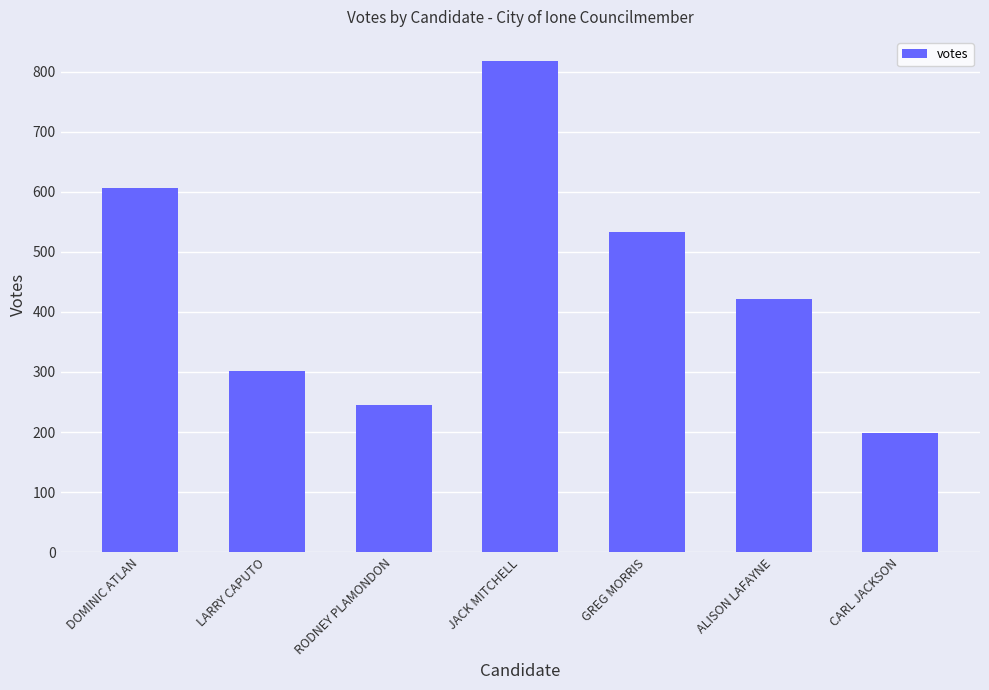

What is the value of the 7th bar from the left?

198